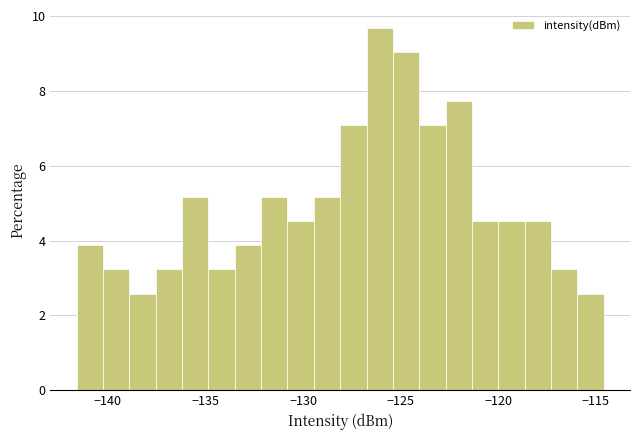

Read against the x-axis, roughly where is the centre of the tallest bar?

-126.0